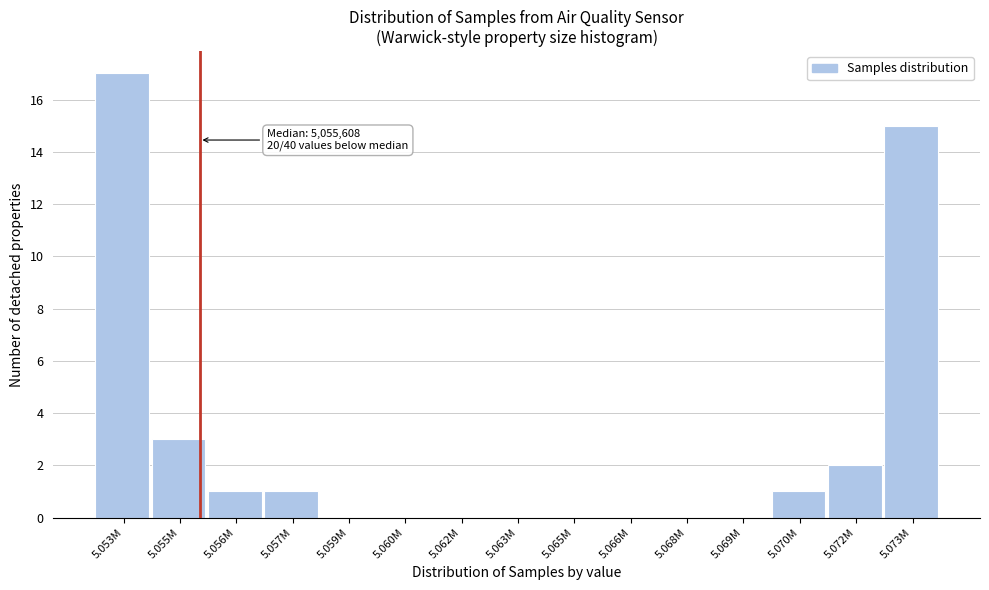

Reading left to right, extract all data points from this chart.

5.053M=17	5.055M=3	5.056M=1	5.057M=1	5.059M=0	5.060M=0	5.062M=0	5.063M=0	5.065M=0	5.066M=0	5.068M=0	5.069M=0	5.070M=1	5.072M=2	5.073M=15